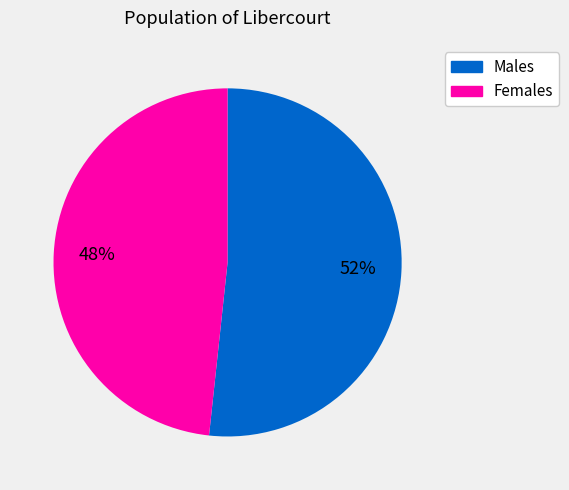

To the nearest percent, what is the average slice percentage?

50%